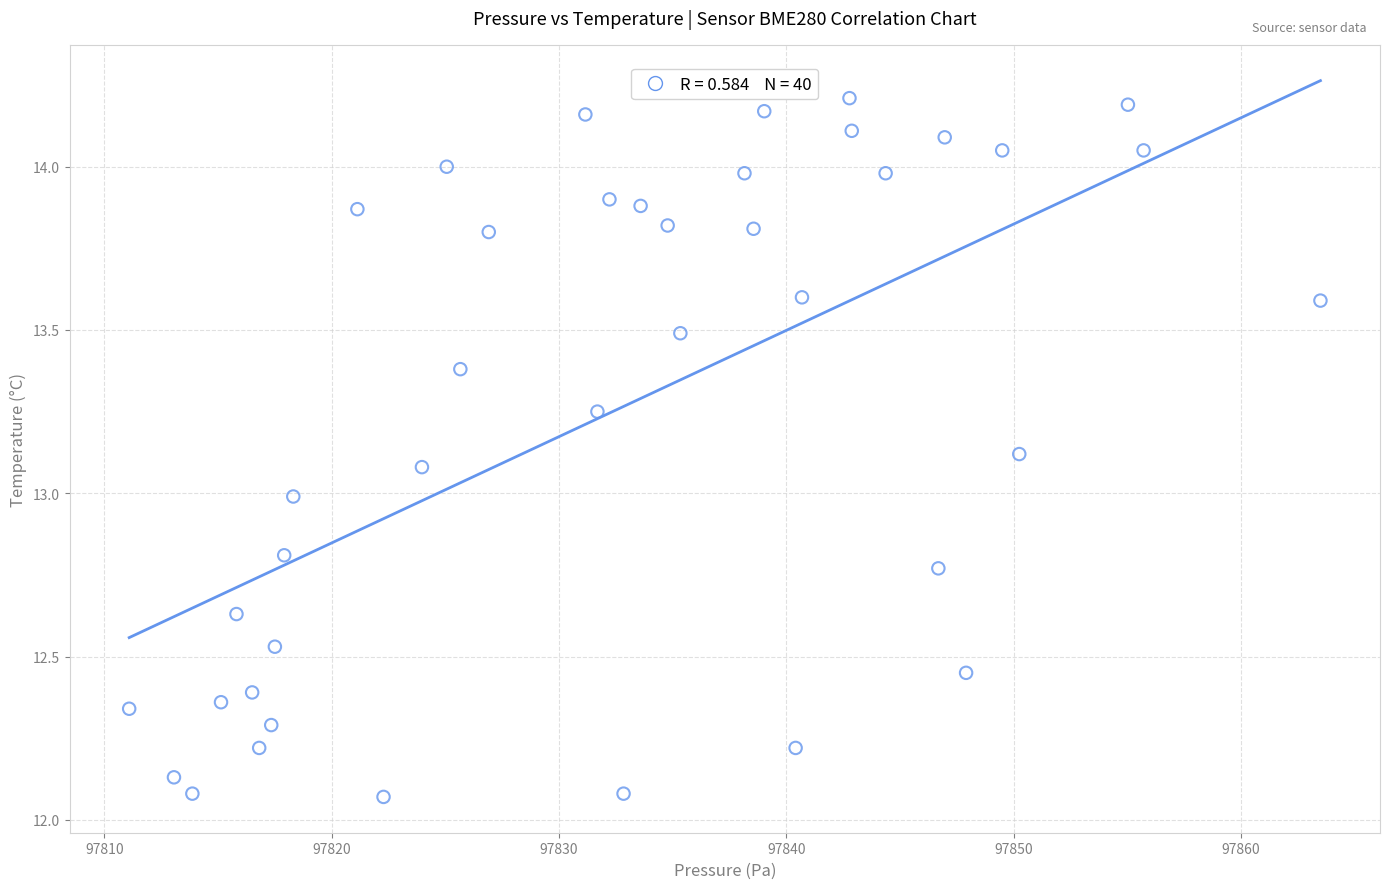

What is the range of X values (max minus min)?

52.4